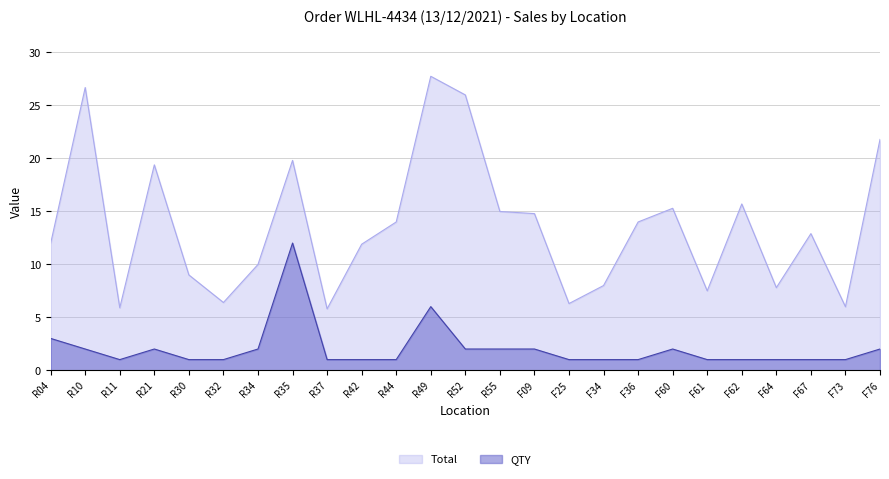

What is the approximate value of QTY at F76?

2.0